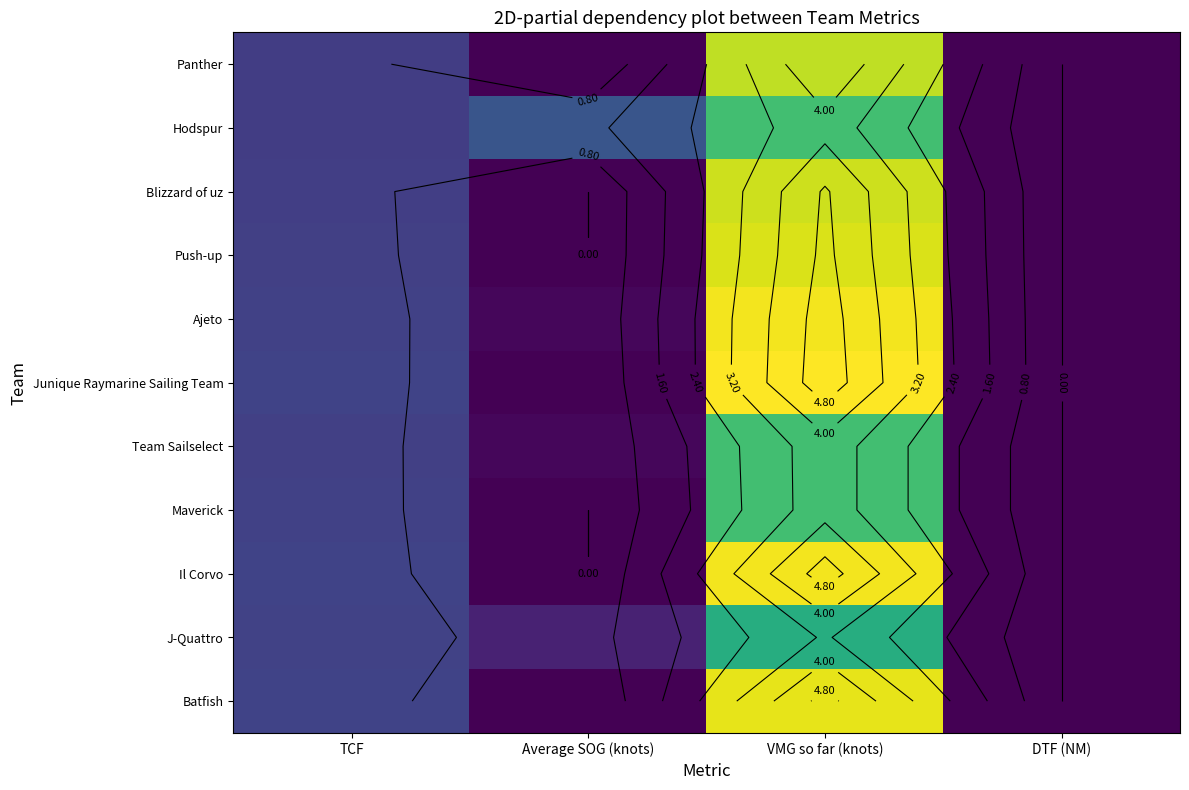

How many positive values does the Batfish series have?

2